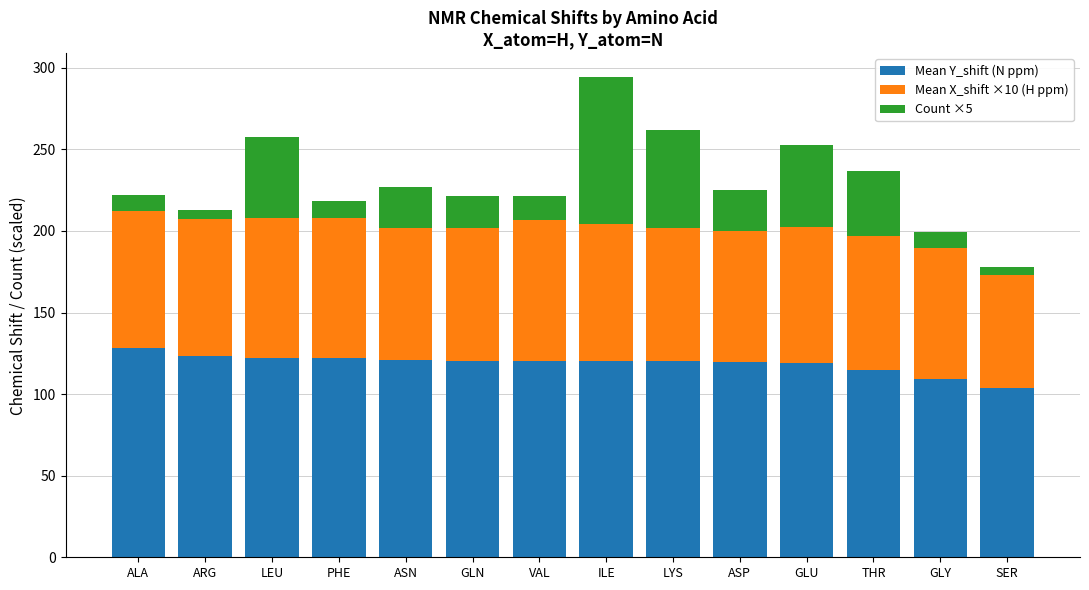

What are all the series names shown in the legend?

Mean Y_shift (N ppm), Mean X_shift ×10 (H ppm), Count ×5